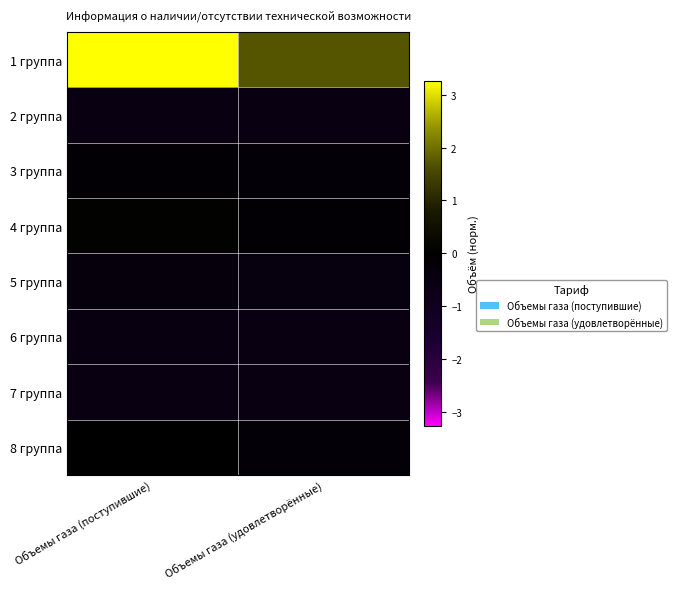

Which series changed the most between Объемы газа (поступившие) and Объемы газа (удовлетворённые)?

1 группа